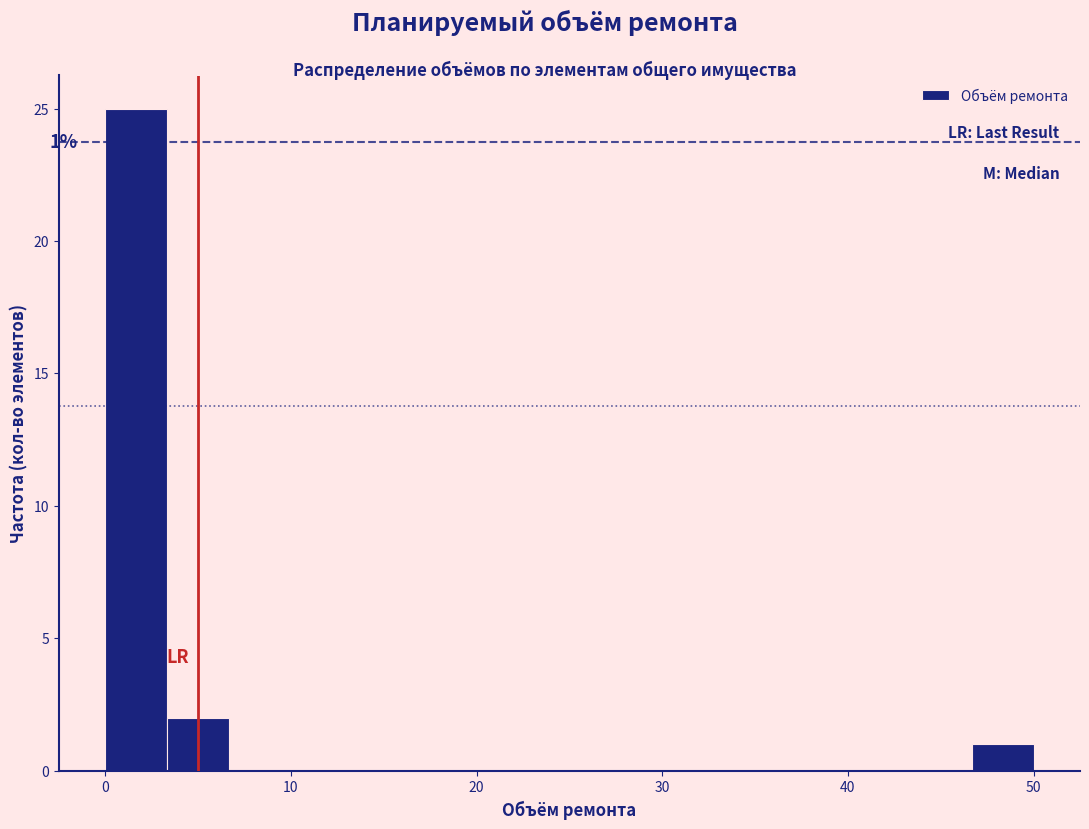

Around what value on the x-axis is the tallest bar? Give the approximate position of its centre, as read against the axis.

2